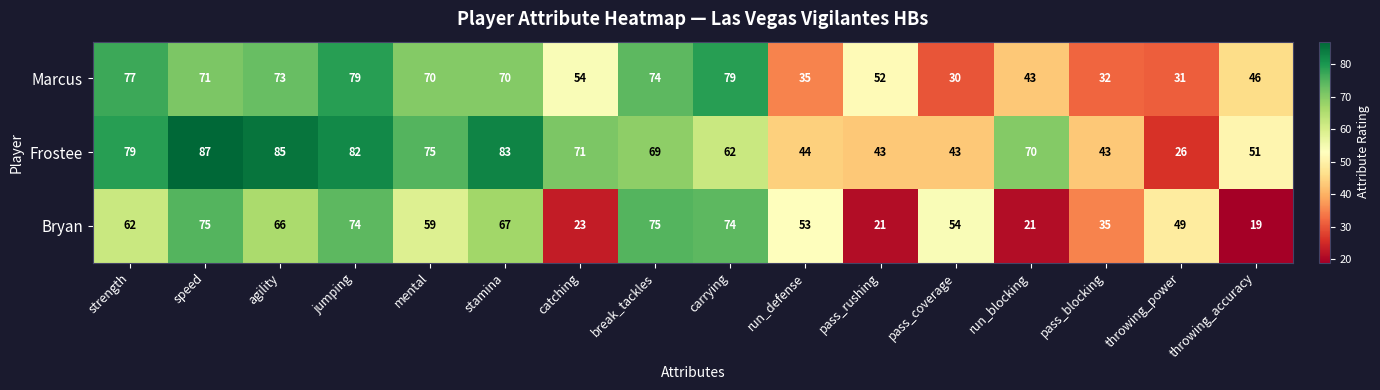

How many categories are shown in the chart?

16